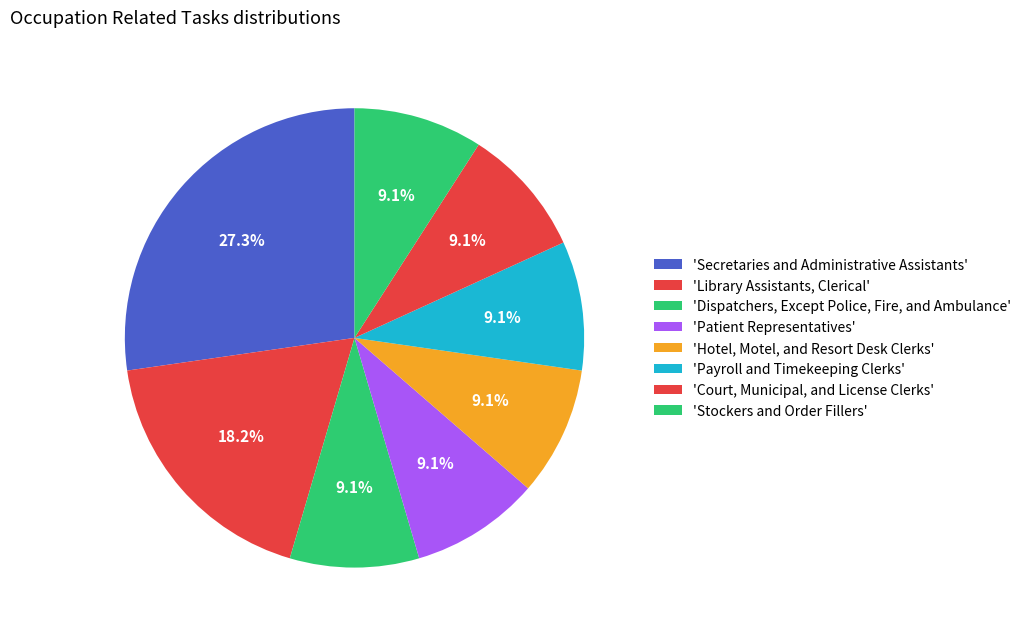

How many slices are in this pie chart?

8